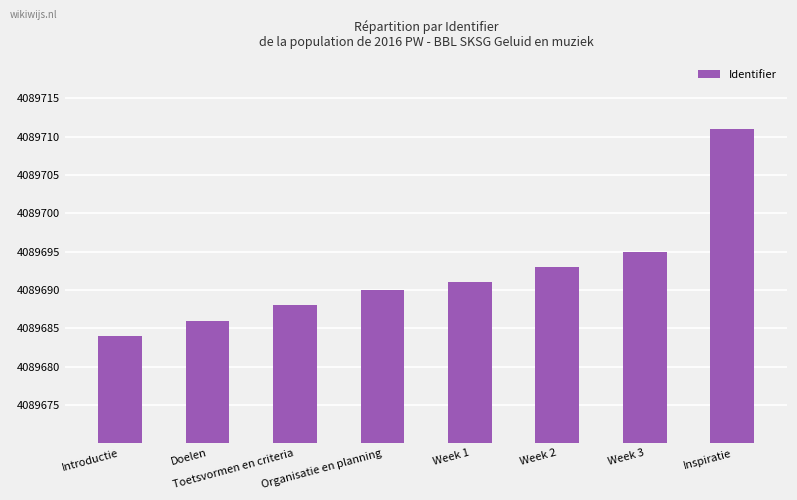

What is the approximate value at Inspiratie?

4089711